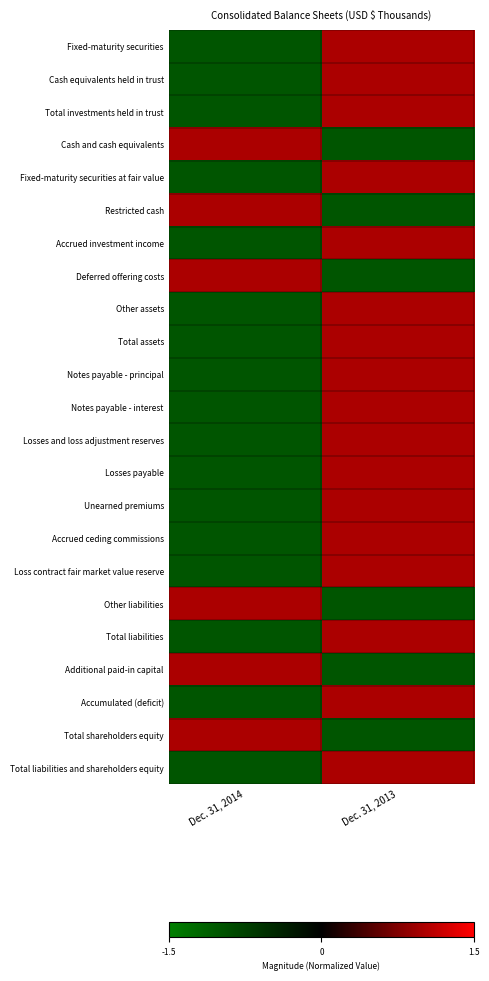

Rank the series by their maximum value, from highest to lowest.

Fixed-maturity securities, Cash equivalents held in trust, Total investments held in trust, Cash and cash equivalents, Fixed-maturity securities at fair value, Restricted cash, Accrued investment income, Deferred offering costs, Other assets, Total assets, Notes payable - principal, Notes payable - interest, Losses and loss adjustment reserves, Losses payable, Unearned premiums, Accrued ceding commissions, Loss contract fair market value reserve, Other liabilities, Total liabilities, Additional paid-in capital, Accumulated (deficit), Total shareholders equity, Total liabilities and shareholders equity